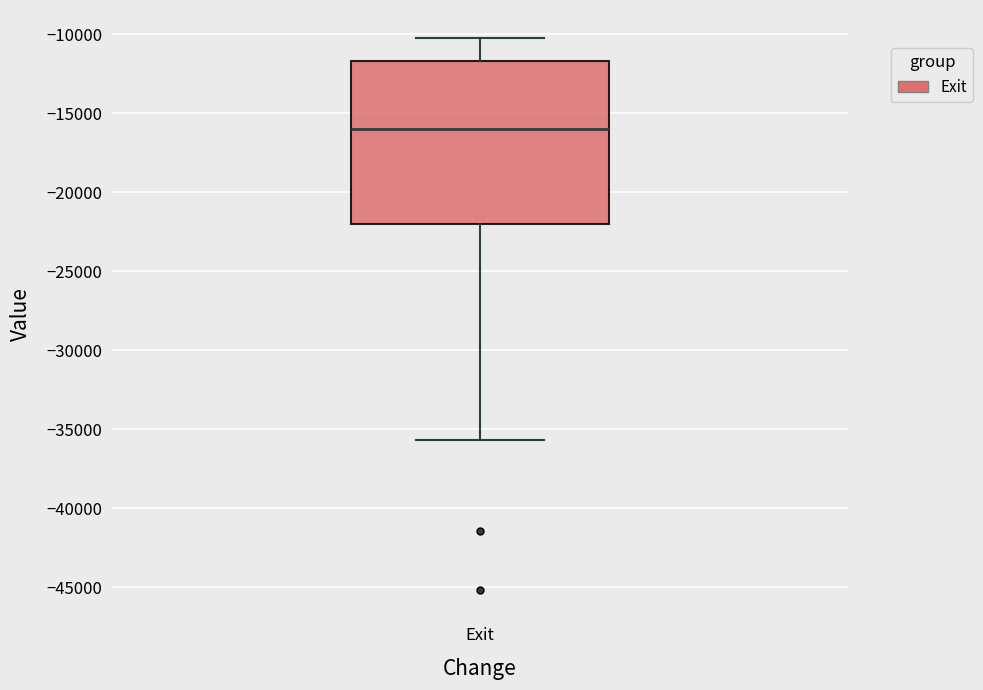

Where is the lower edge of the box for Exit on the y-axis? The values are not printed on the chart, so give them approximately, as read against the axis.

-22000